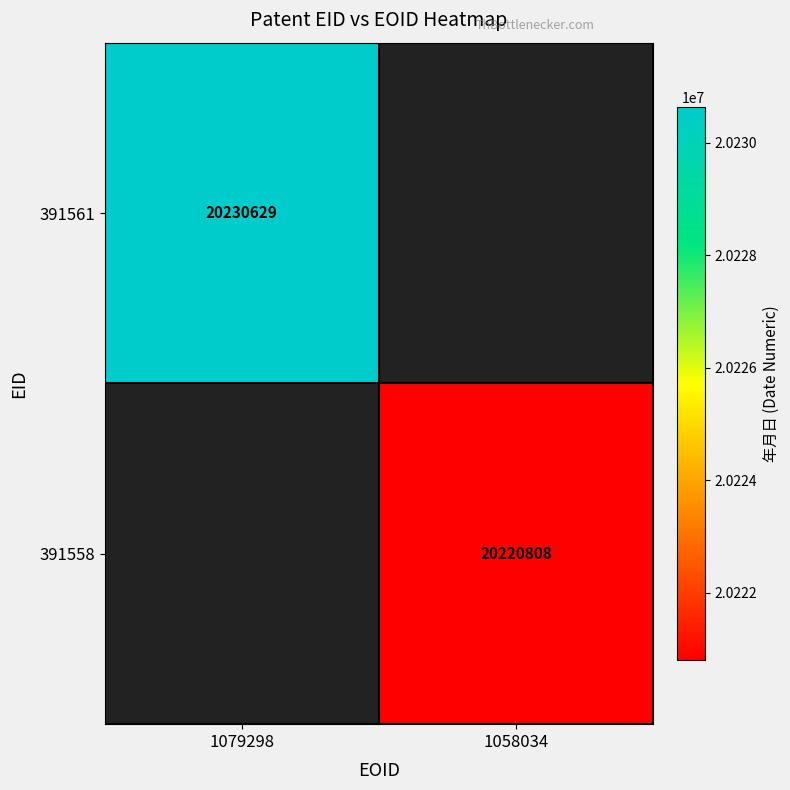

The 391558 series shows 8230175 at 1058034. True or false?

False